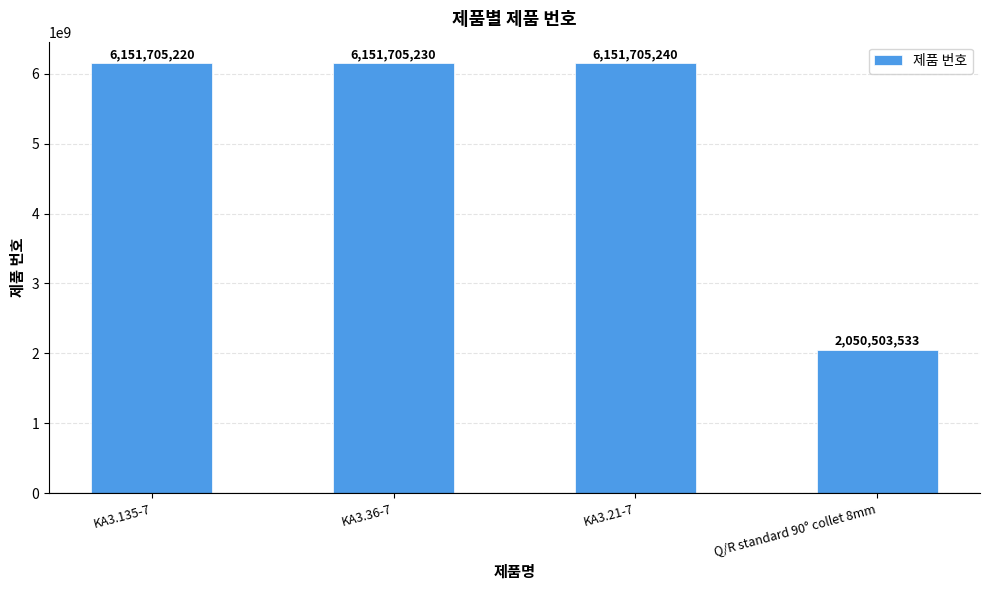

Between KA3.36-7 and KA3.21-7, which is larger?

KA3.21-7